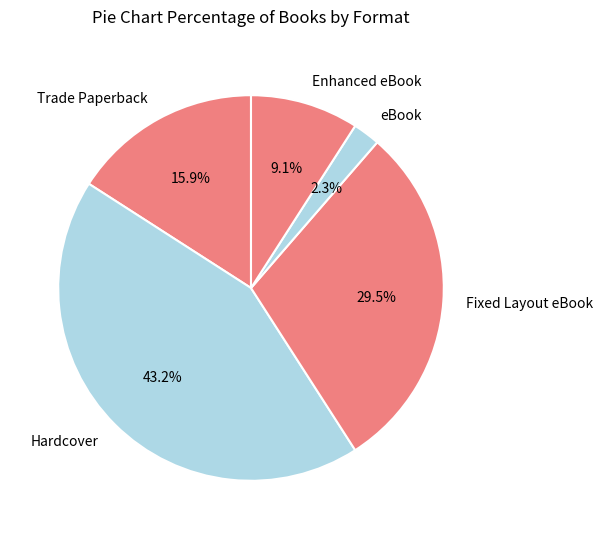

Rank the categories by value from highest to lowest.

Hardcover, Fixed Layout eBook, Trade Paperback, Enhanced eBook, eBook